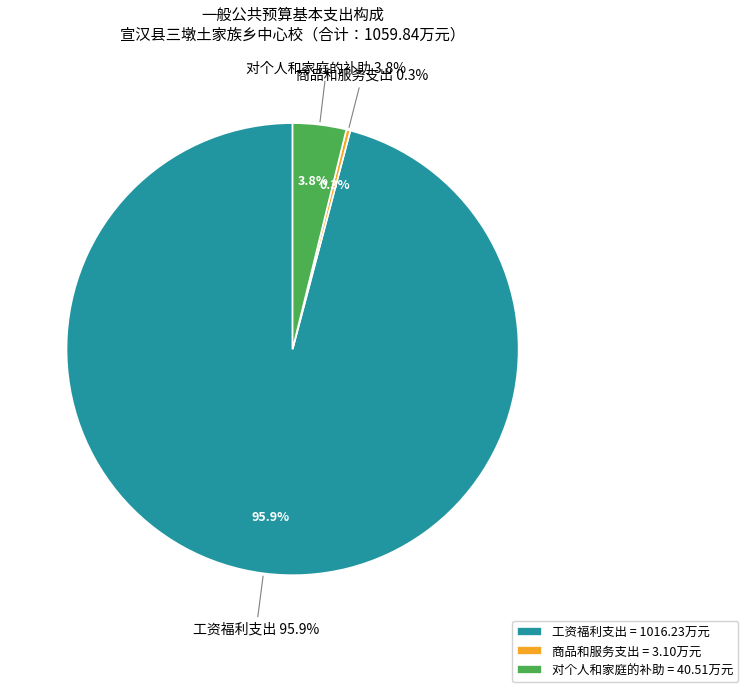

Does any single category account for the majority?

Yes